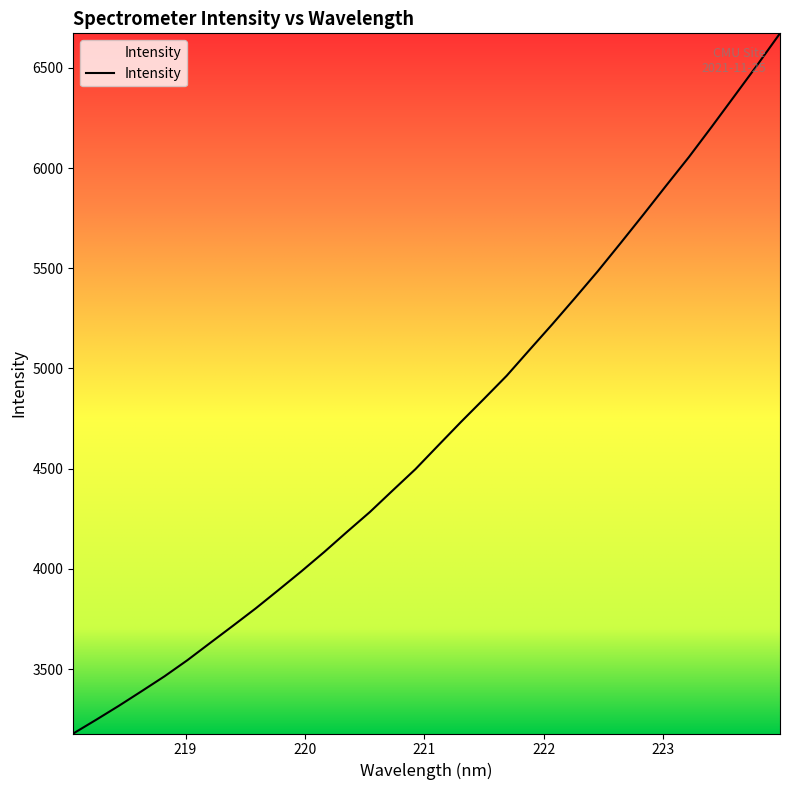

What is the maximum value shown in the chart?

6672.3